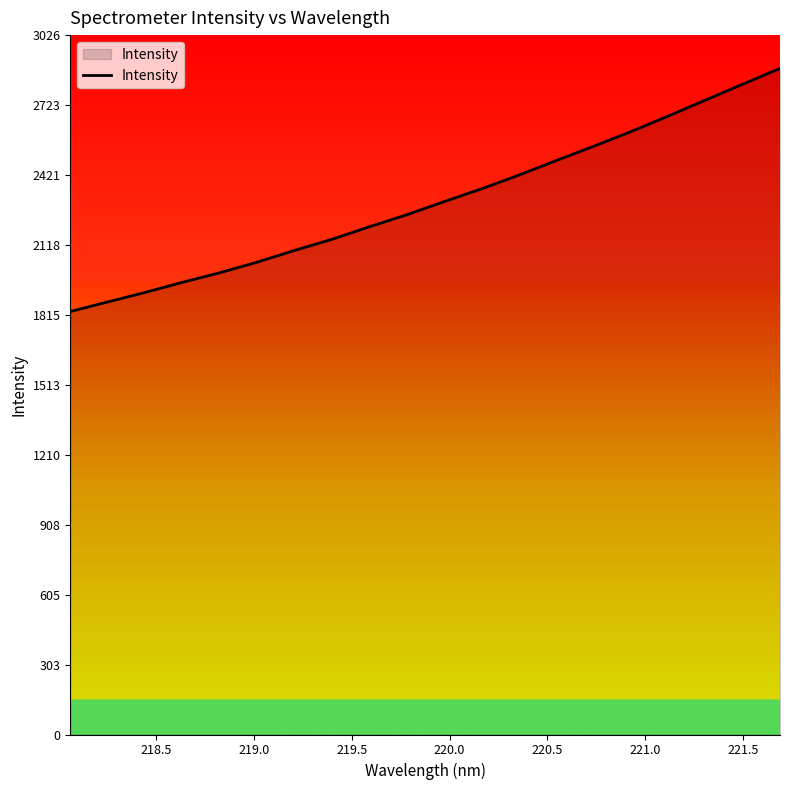

What is the smallest value displayed?

1829.8